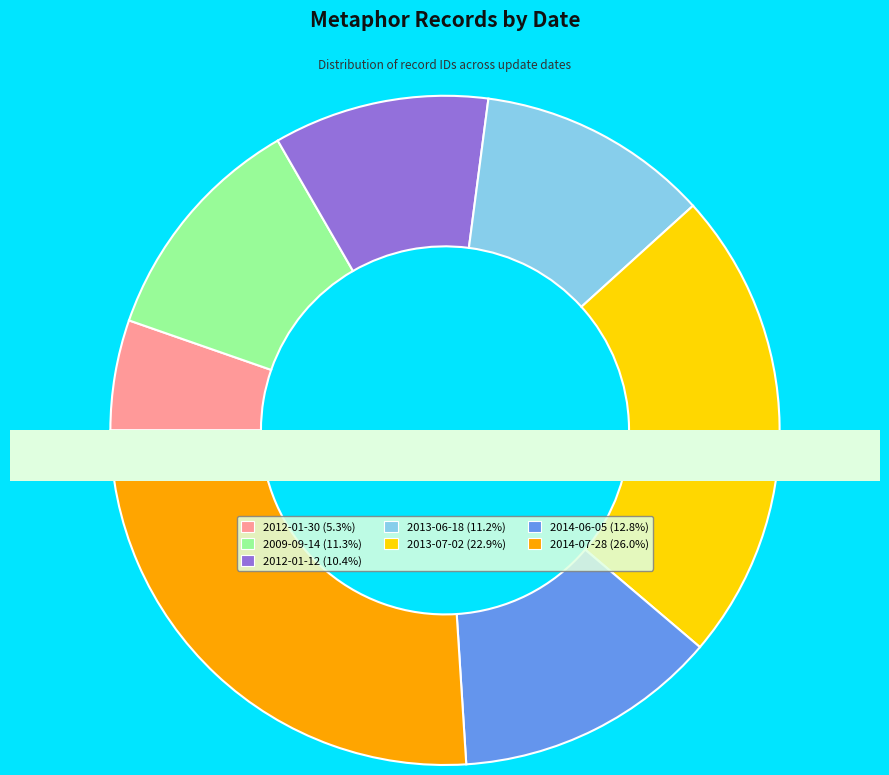

True or false: 2013-07-02 accounts for 3% of the total.

False